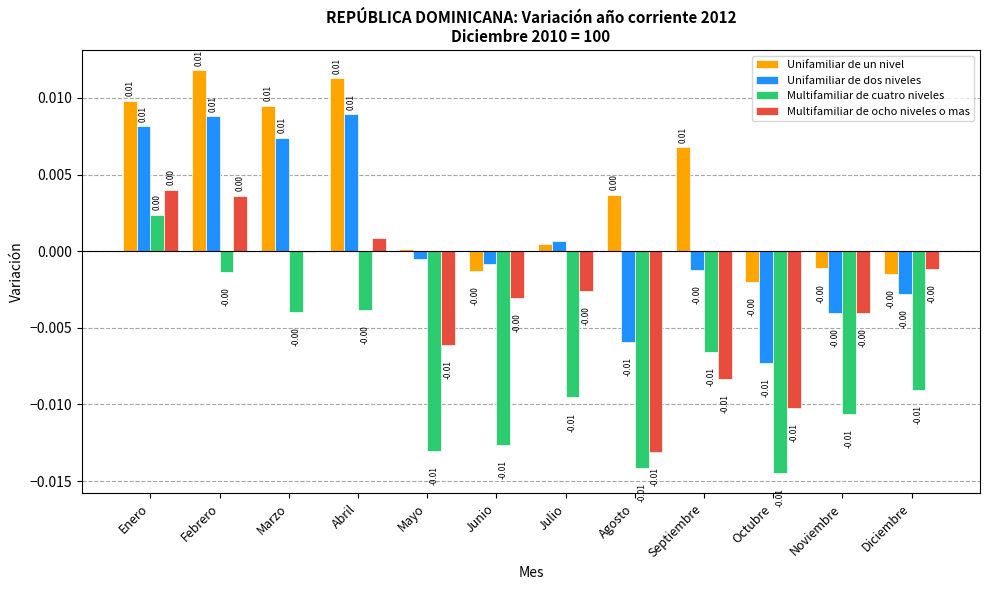

How many data points does each series have?

12